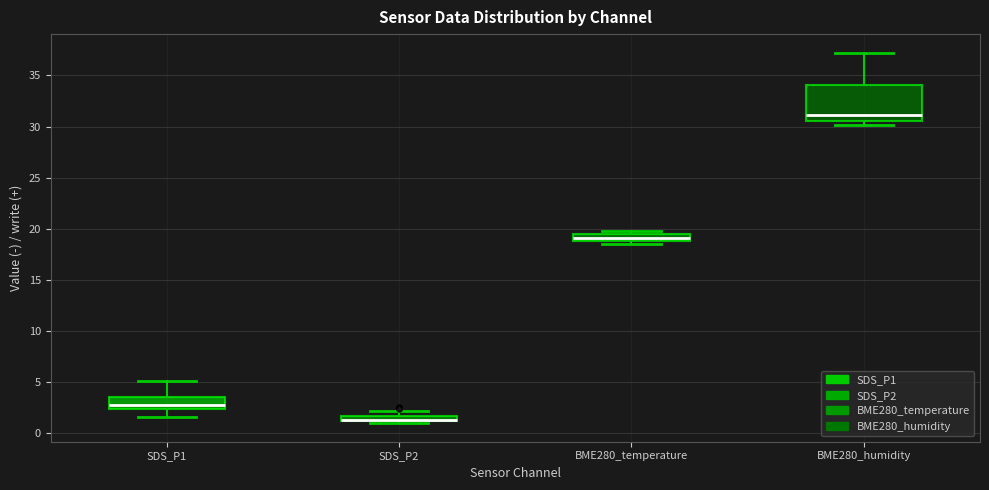

Which box is the tallest, from its lower edge to its upper edge?

BME280_humidity